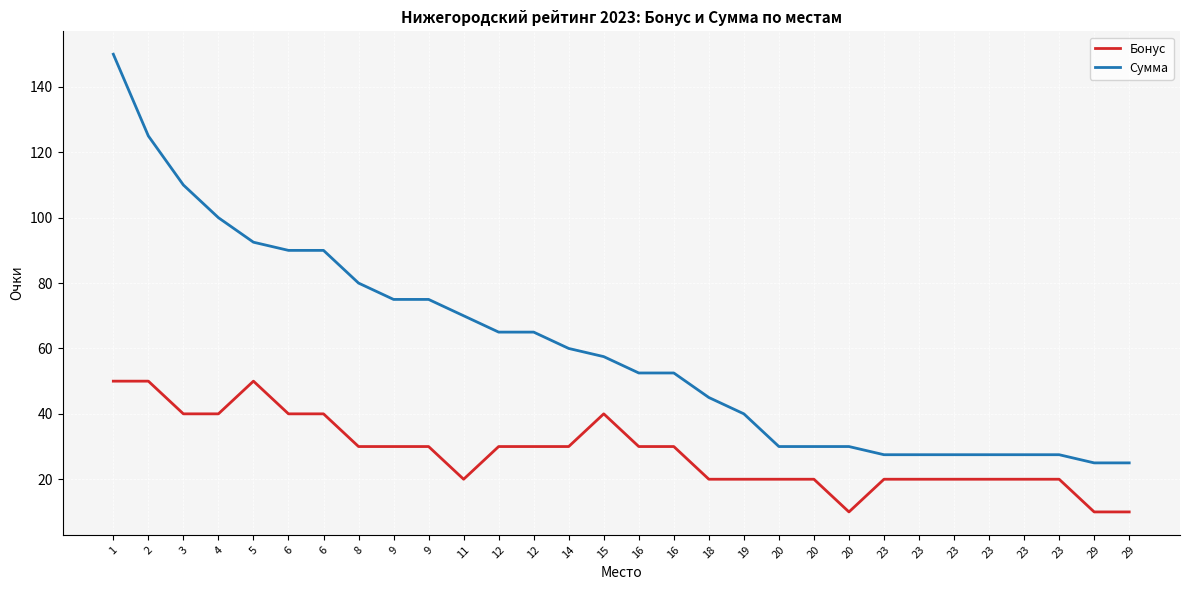

How many Бонус values are between 20 and 40?

24